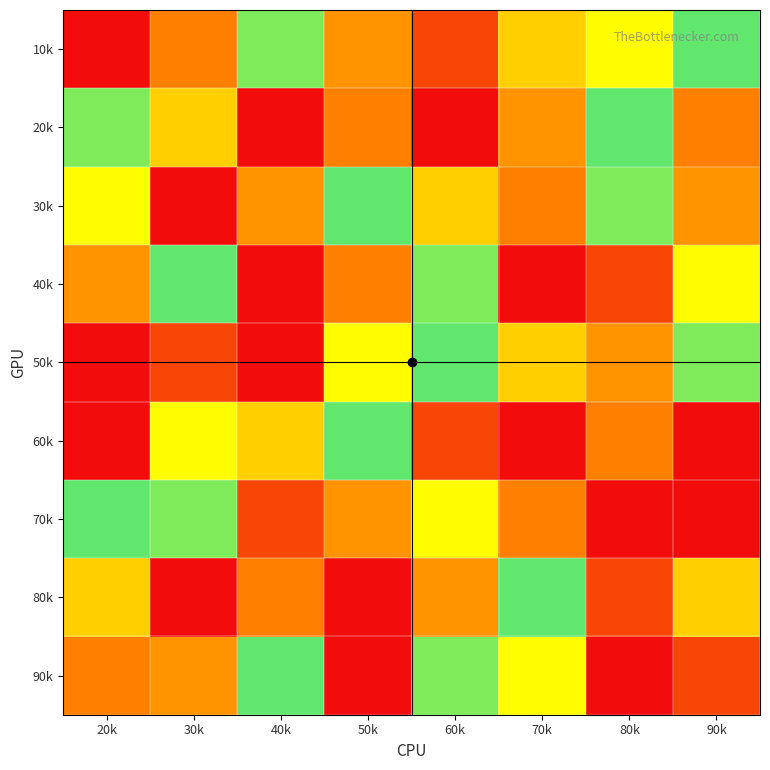

At how many categories does at least one series exceed 8?

8